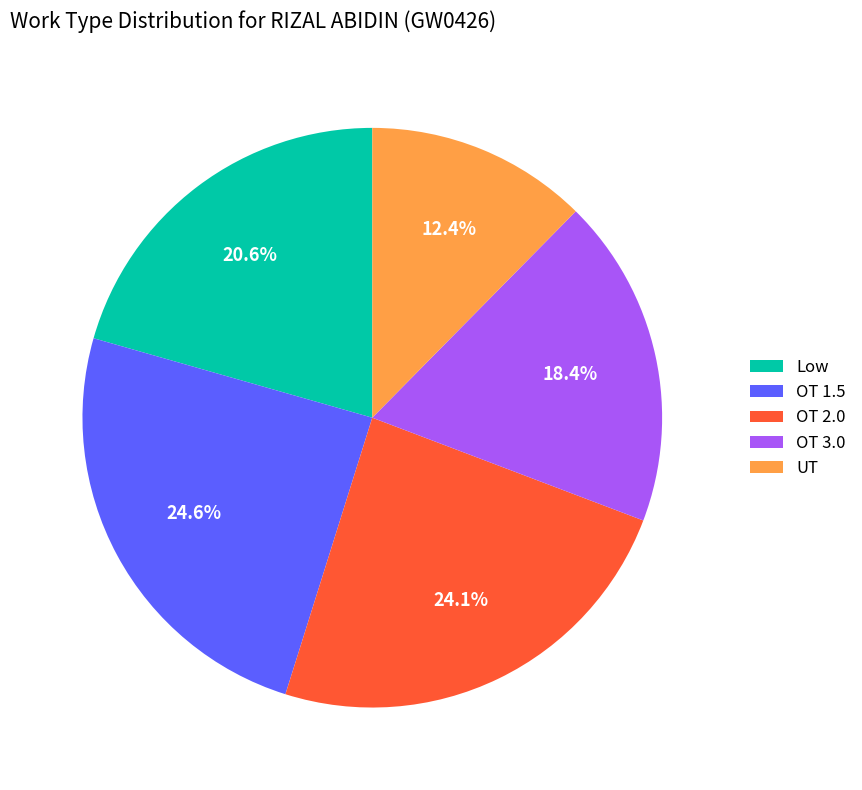

How many slices are in this pie chart?

5